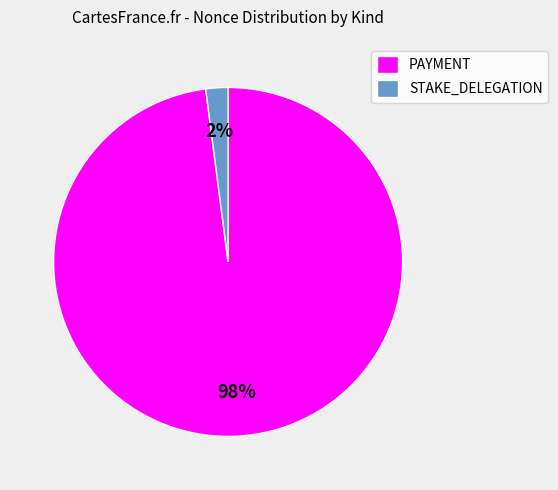

Does PAYMENT represent more than half of the total?

Yes